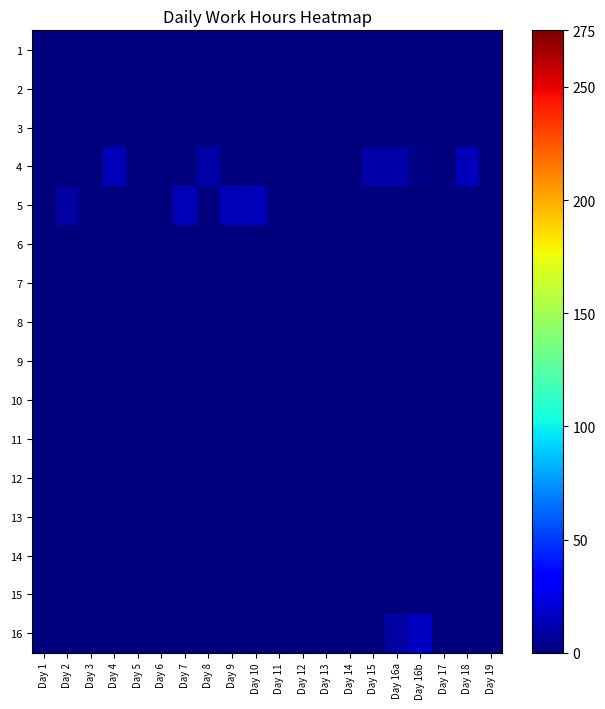

Between Day 8 and Day 2, which is larger?

Day 8